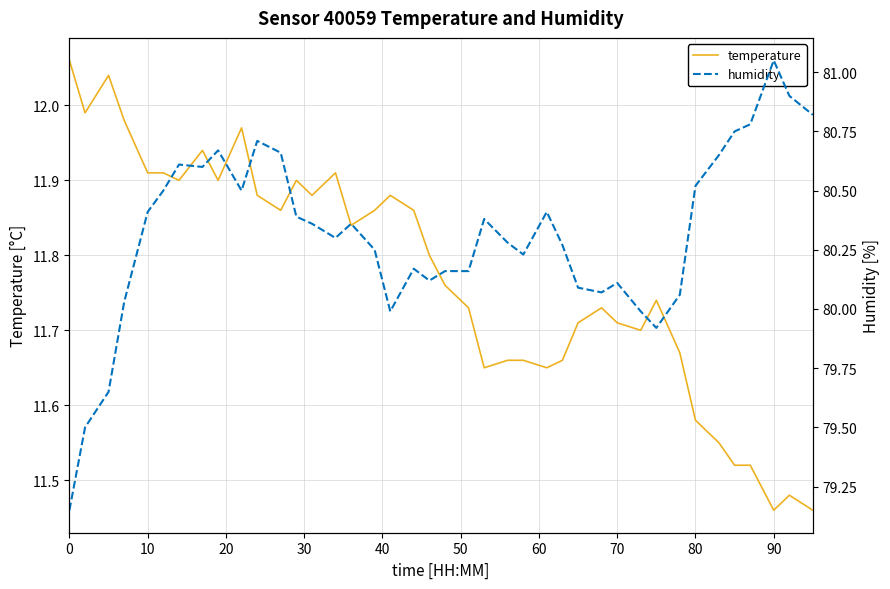

What is the greatest value displayed?

81.0